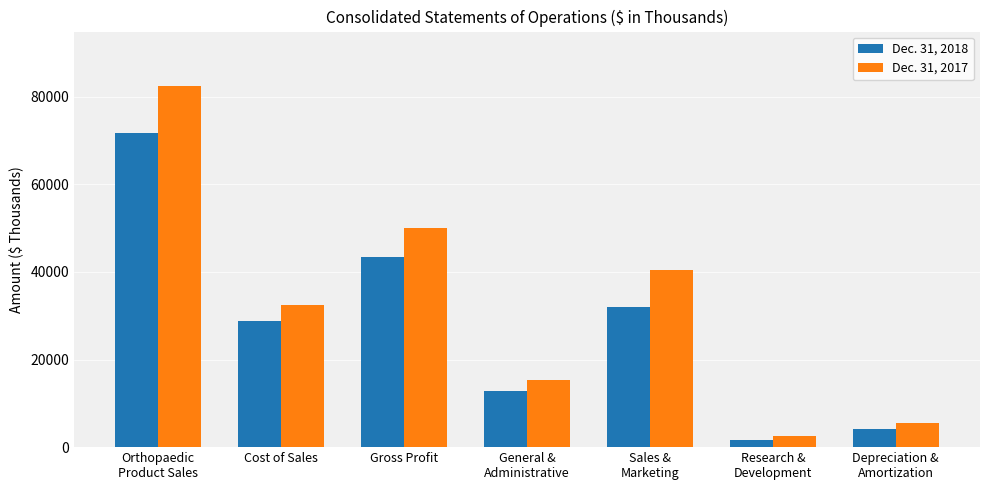

What is the average value of the Dec. 31, 2018 series?

27825